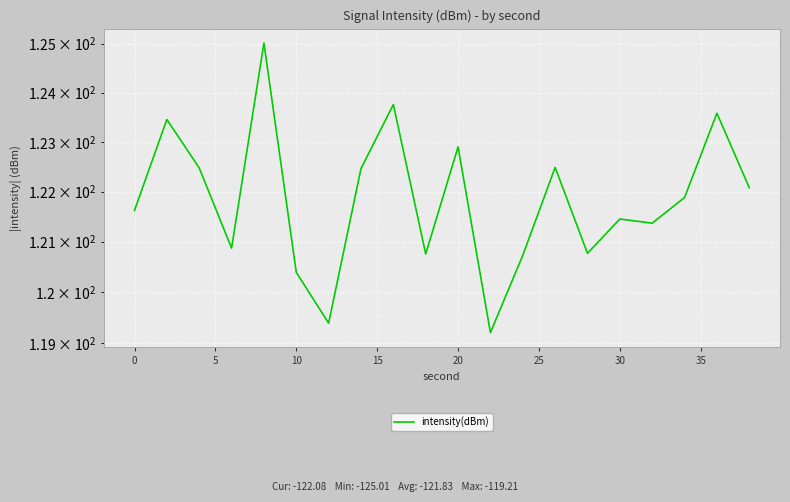

Reading left to right, extract all data points from this chart.

121.6	123.5	122.5	120.9	125.0	120.4	119.4	122.5	123.8	120.8	122.9	119.2	120.7	122.5	120.8	121.5	121.4	121.9	123.6	122.1